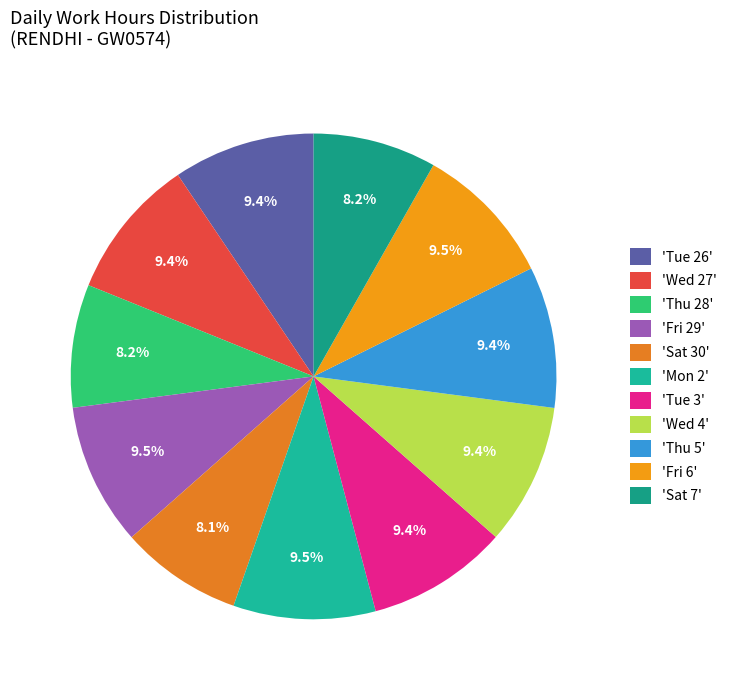

How many segments does this pie chart have?

11